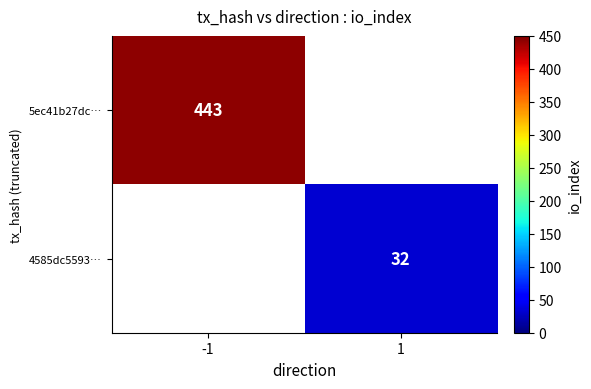

Is it true that 4585dc5593… equals 12.9 at 1?

False